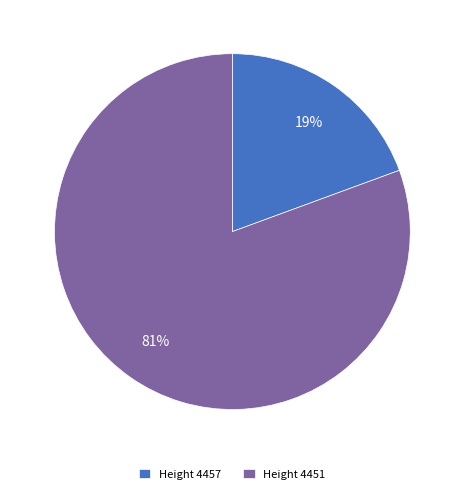

Is the sum of Height 4451 and Height 4457 greater than half?

Yes